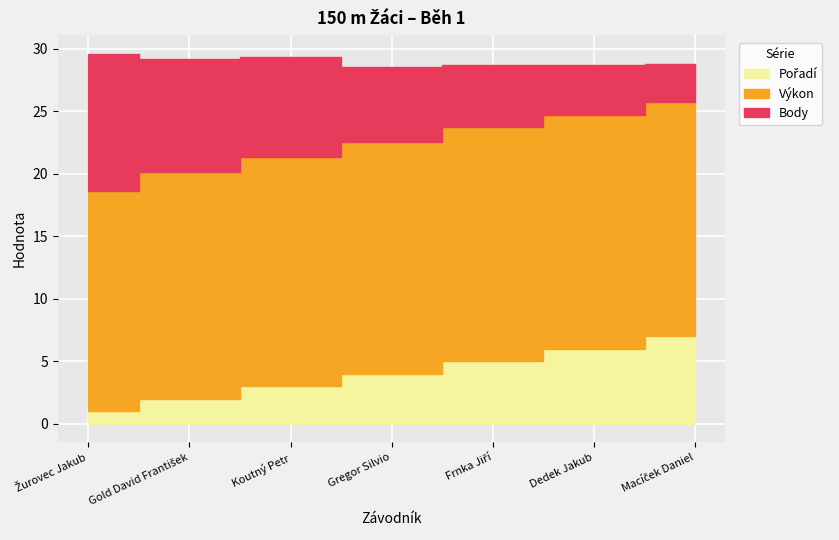

List the labels in order of Body value, largest first.

Žurovec Jakub, Gold David František, Koutný Petr, Gregor Silvio, Frnka Jiří, Dedek Jakub, Macíček Daniel